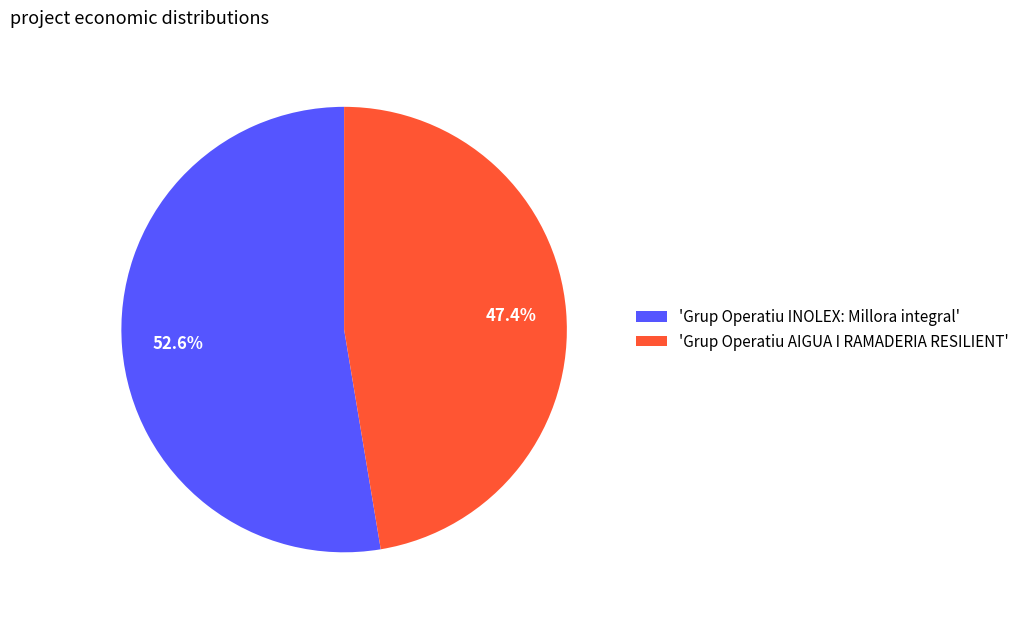

Which category has the smallest portion of the pie?

'Grup Operatiu AIGUA I RAMADERIA RESILIENT'